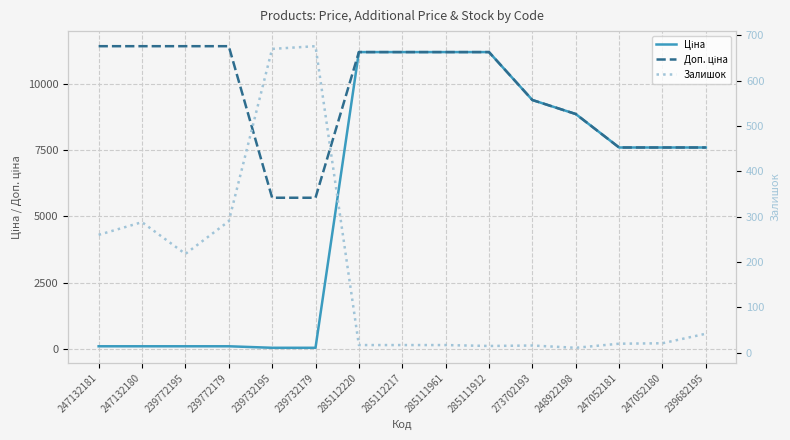

What is the label of the 9th point from the left?

285111961